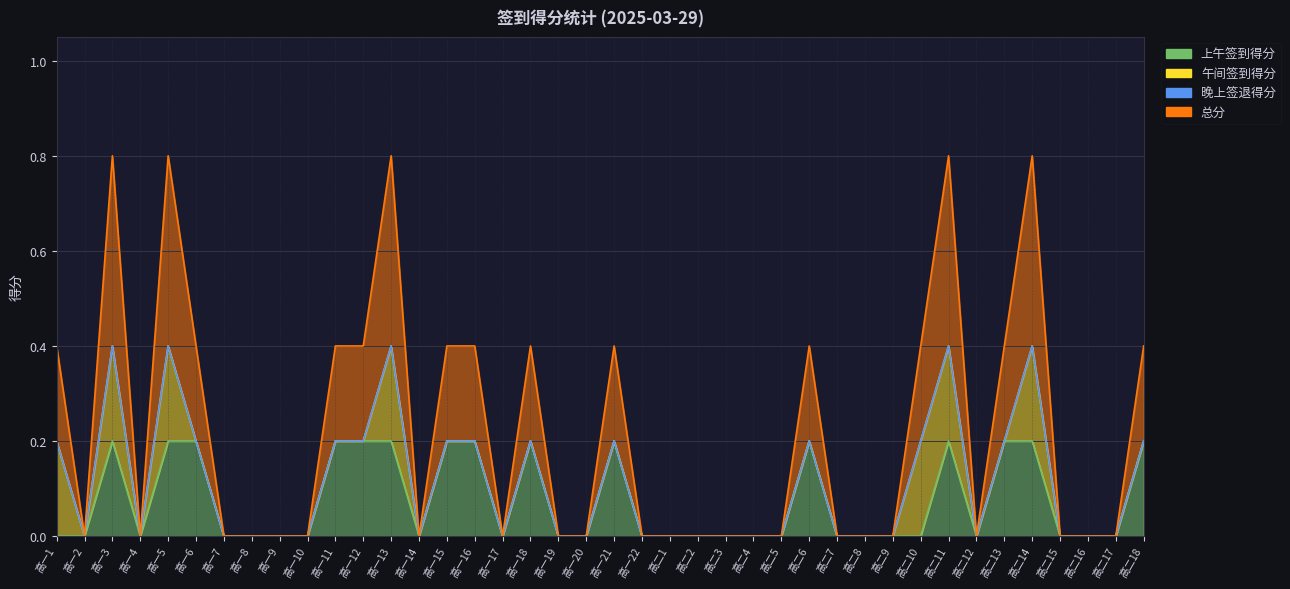

How many 上午签到得分 values are between 0 and 1?

40